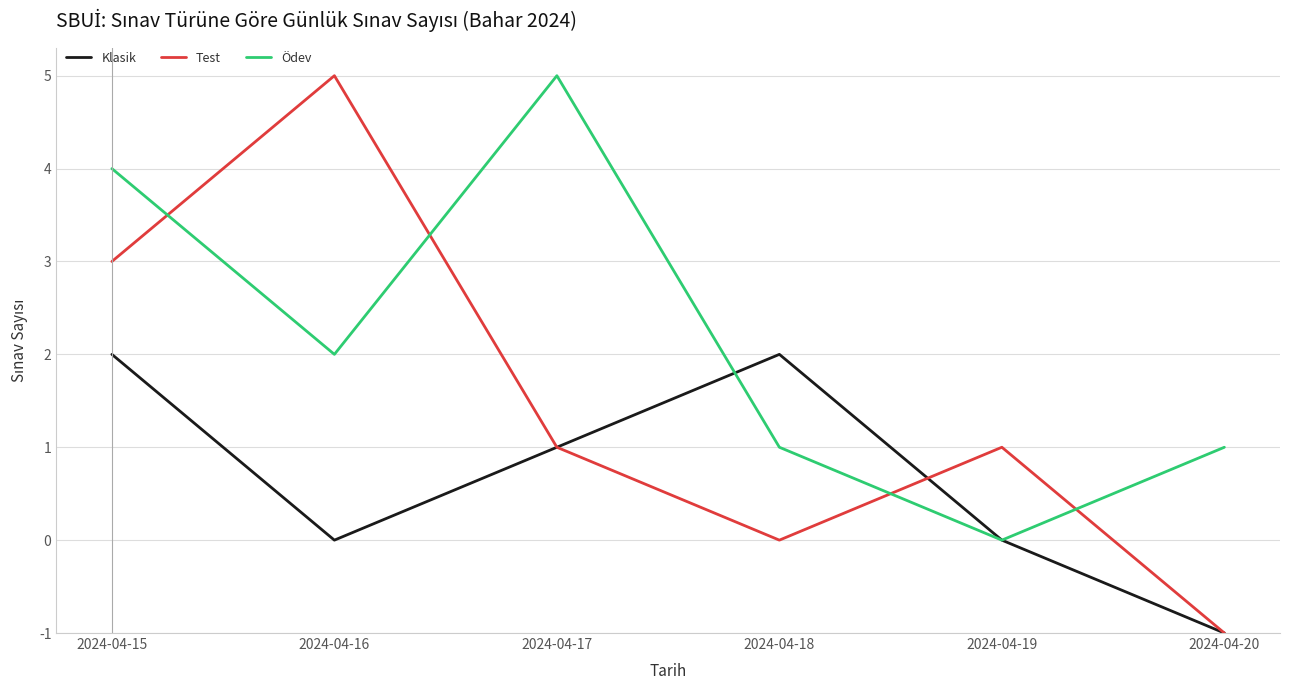

Reading right to left, transcribe all the data shown in this chart.

Klasik: 2024-04-20=0	2024-04-19=1	2024-04-18=3	2024-04-17=2	2024-04-16=1	2024-04-15=3
Test: 2024-04-20=0	2024-04-19=2	2024-04-18=1	2024-04-17=2	2024-04-16=6	2024-04-15=4
Ödev: 2024-04-20=2	2024-04-19=1	2024-04-18=2	2024-04-17=6	2024-04-16=3	2024-04-15=5